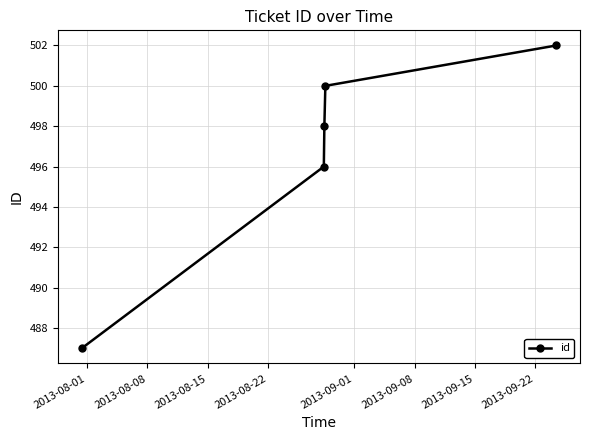

What is the greatest value displayed?

502